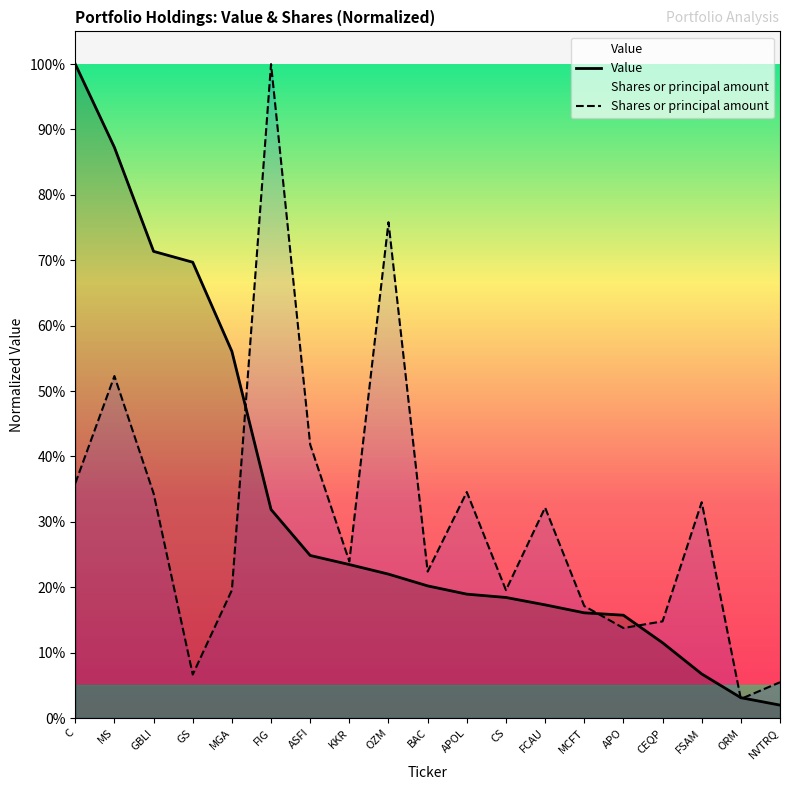

Which series has the largest total across all categories?

Value